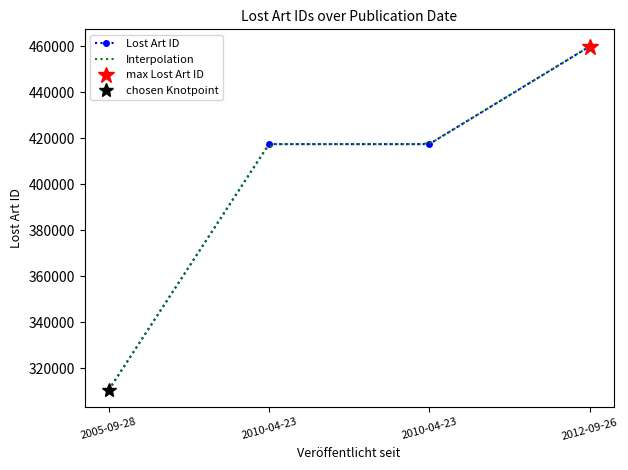

What is the difference between the maximum and minimum values?

149230